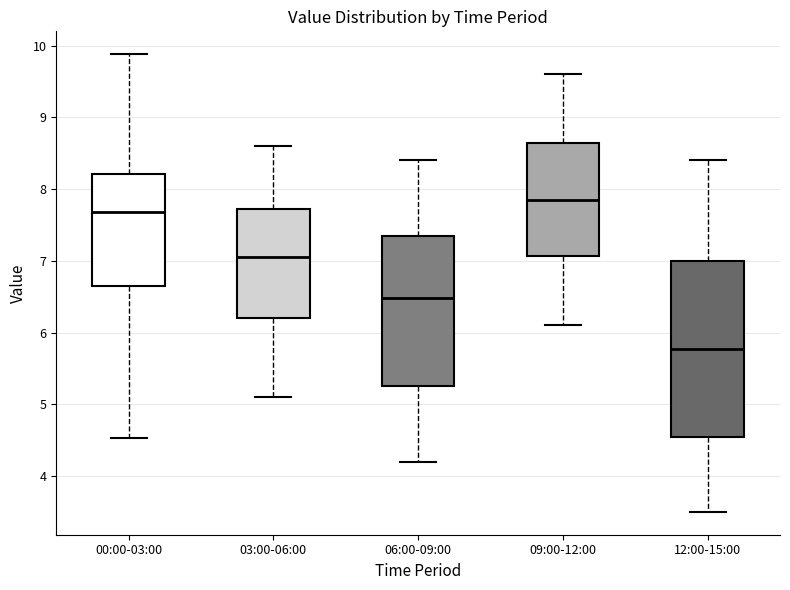

Where is the upper edge of the box for 06:00-09:00 on the y-axis? The values are not printed on the chart, so give them approximately, as read against the axis.

7.4